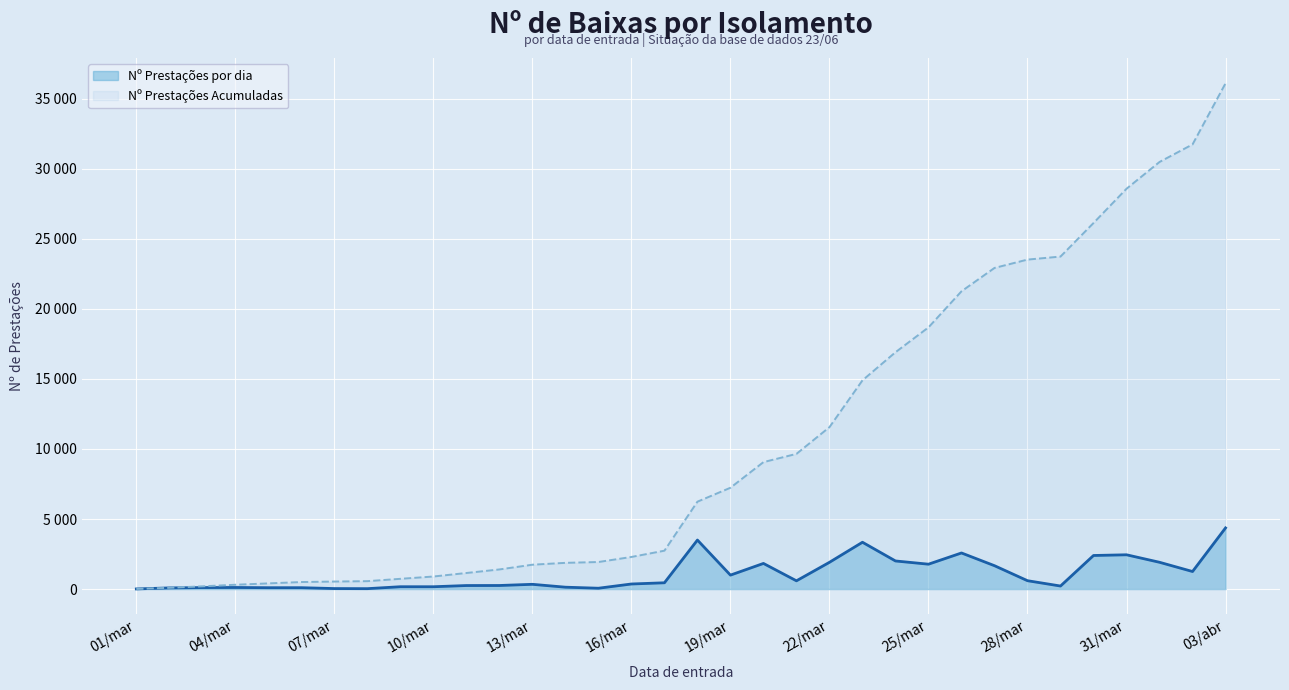

Between 04/mar and 12/mar, which is larger?

12/mar